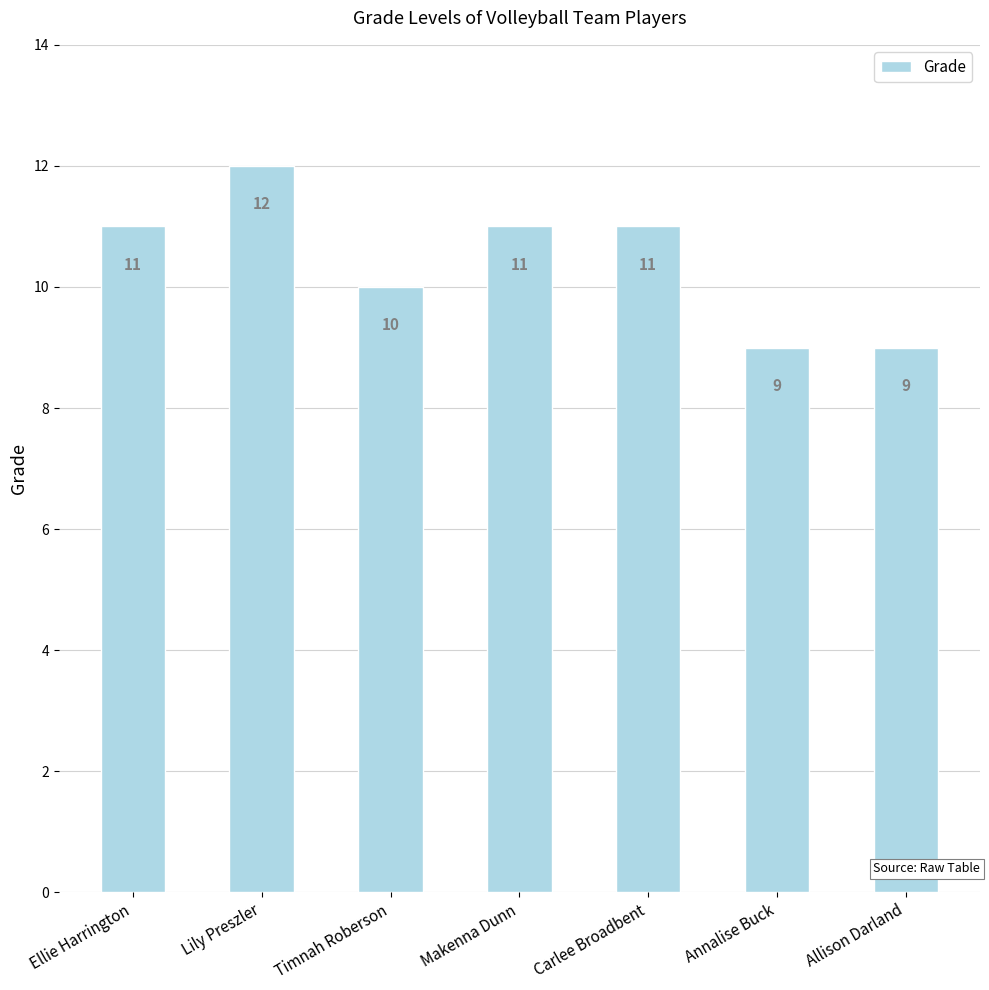

What is the difference between the second highest and second lowest values?

2